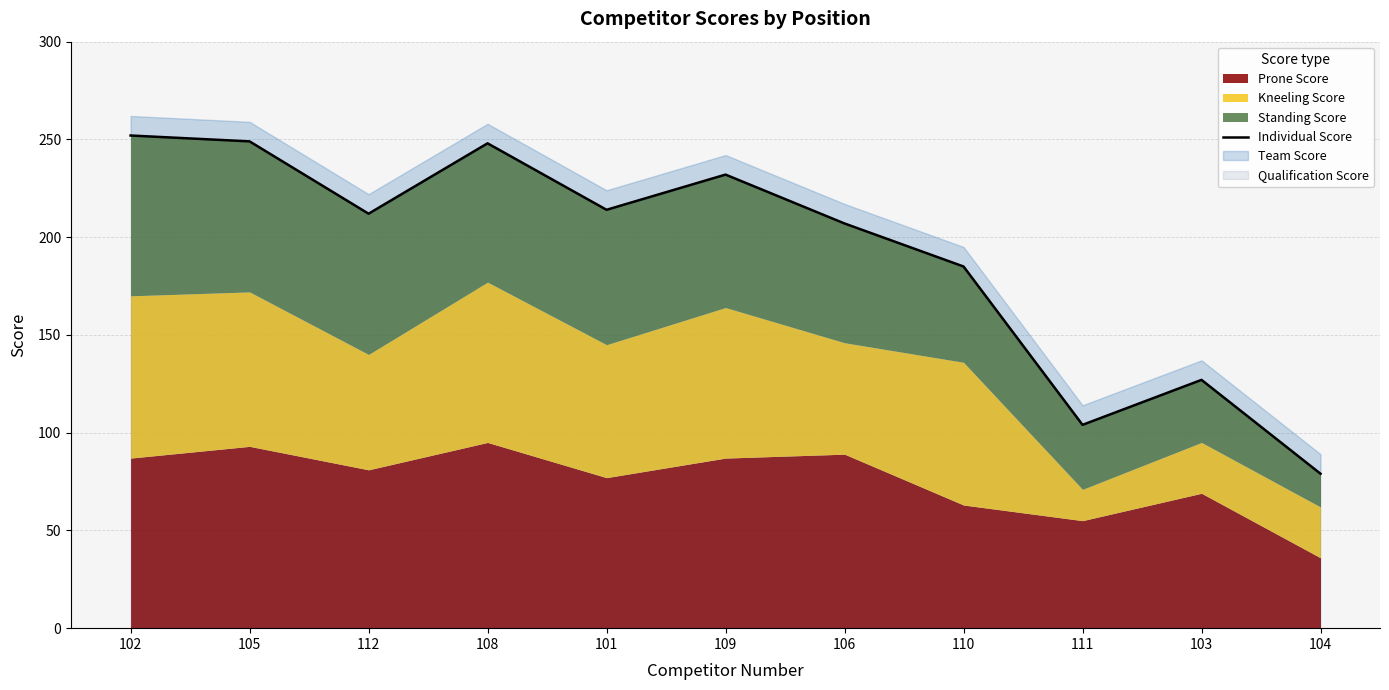

Where is the first local minimum?

112